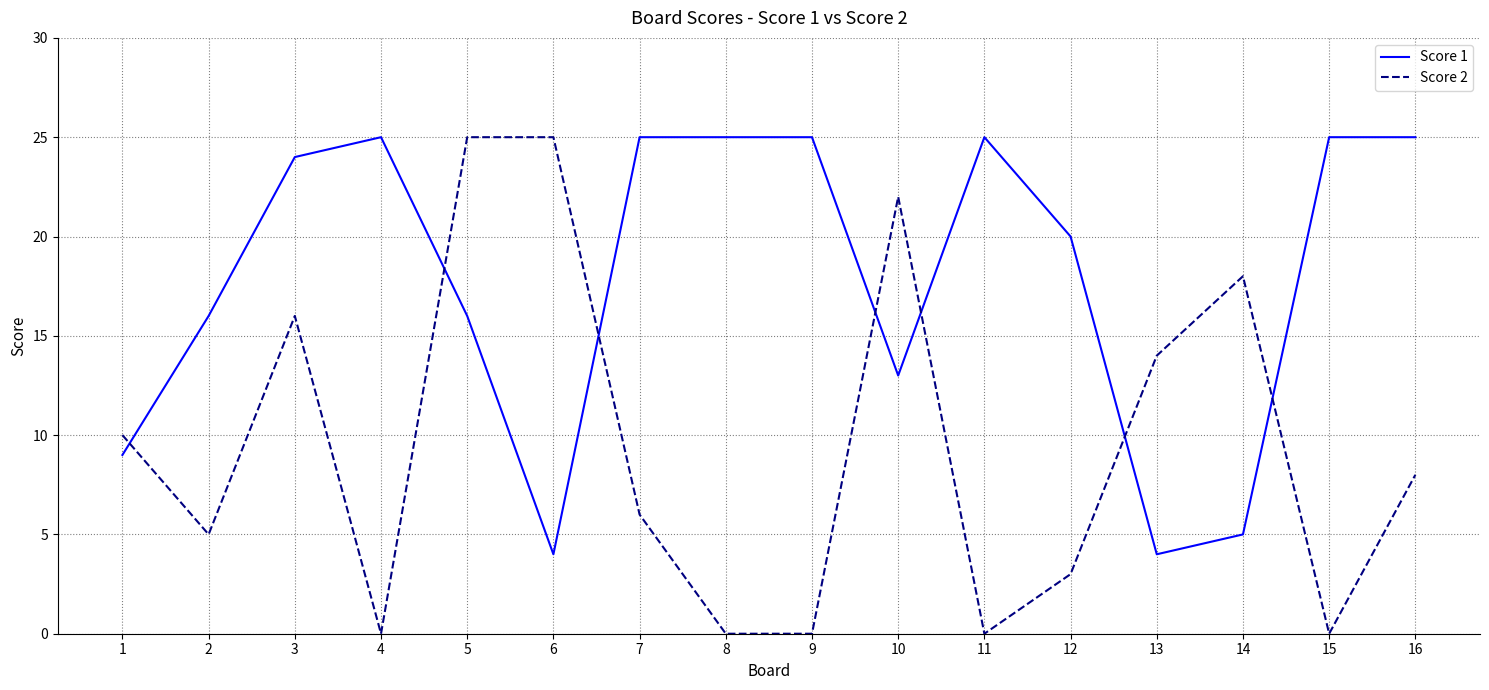

Where do Score 1 and Score 2 first cross each other?

1 and 2